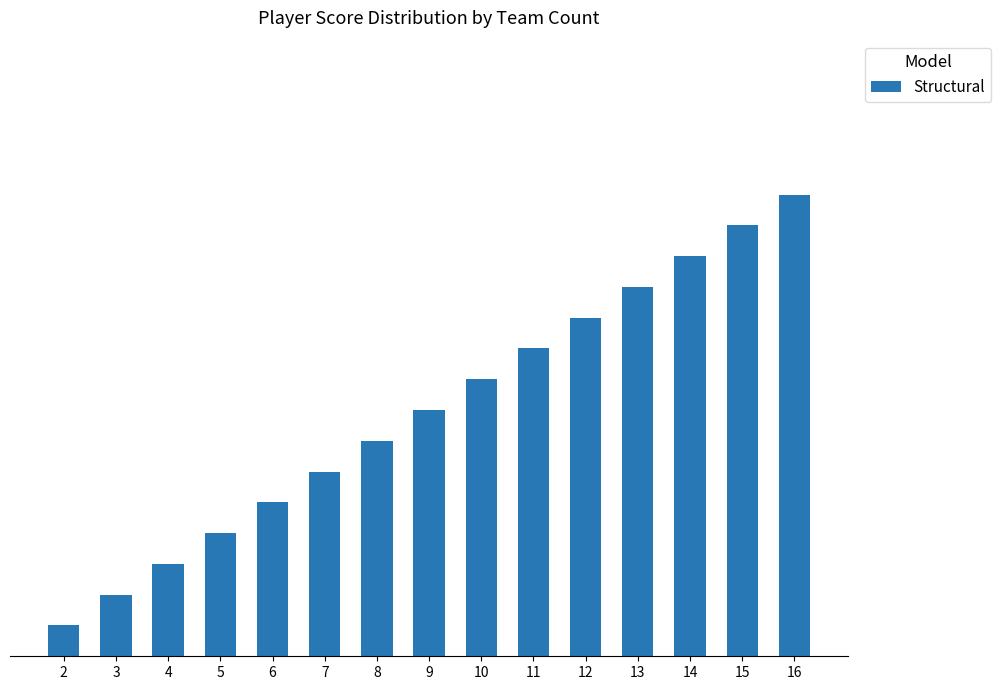

What is the sum of all values?

120